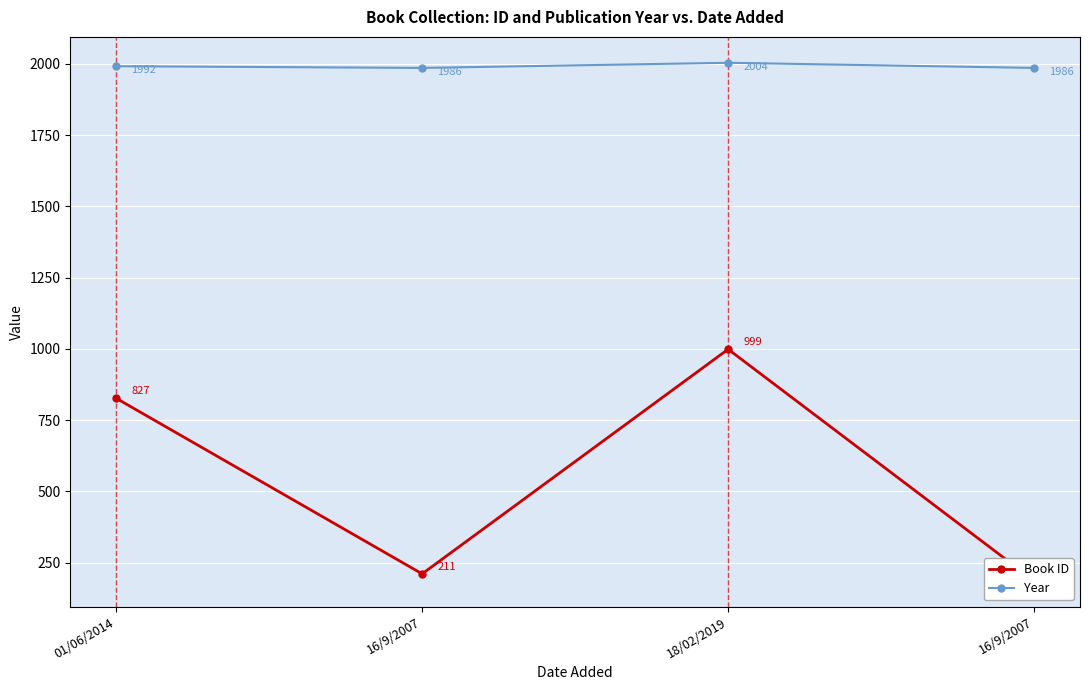

What is the maximum value shown in the chart?

2004